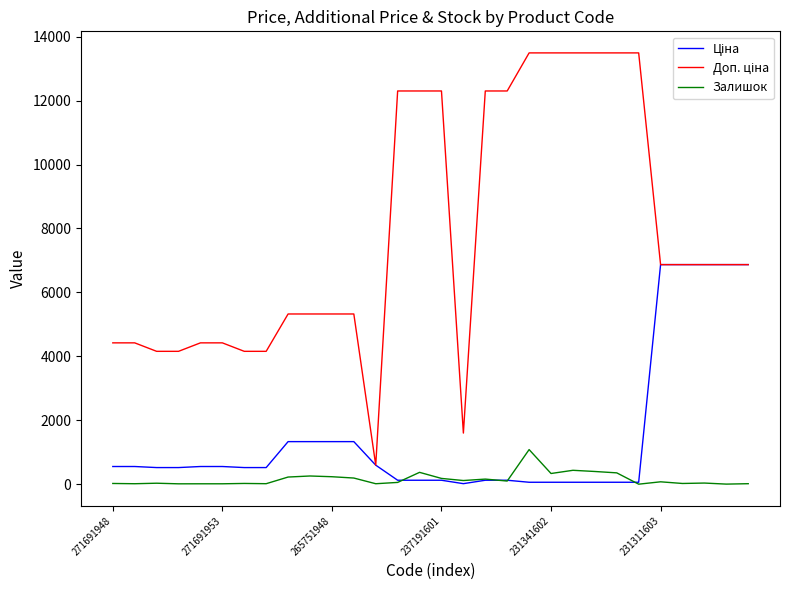

At which label does Ціна reach its minimum?

16